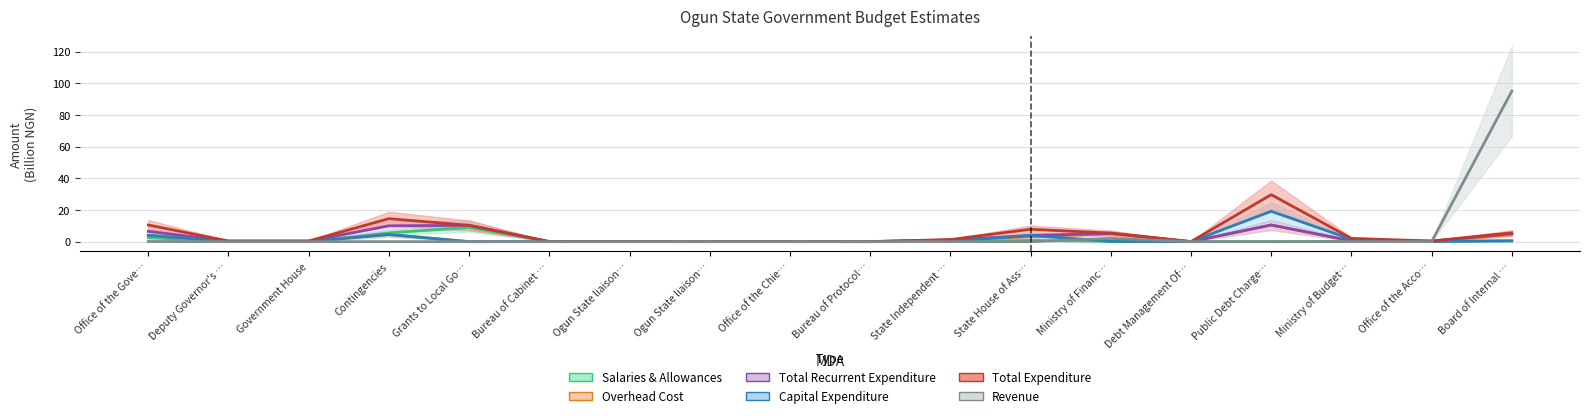

What is the label of the 5th point from the right?

Debt Management Of…